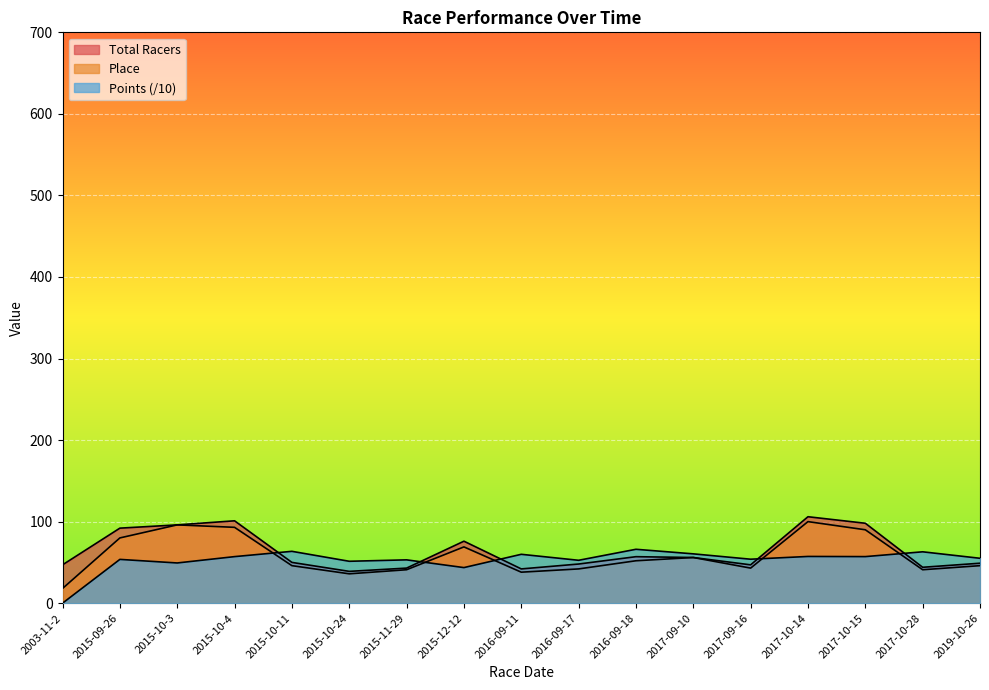

What is the average value of the Total Racers series?

64.2